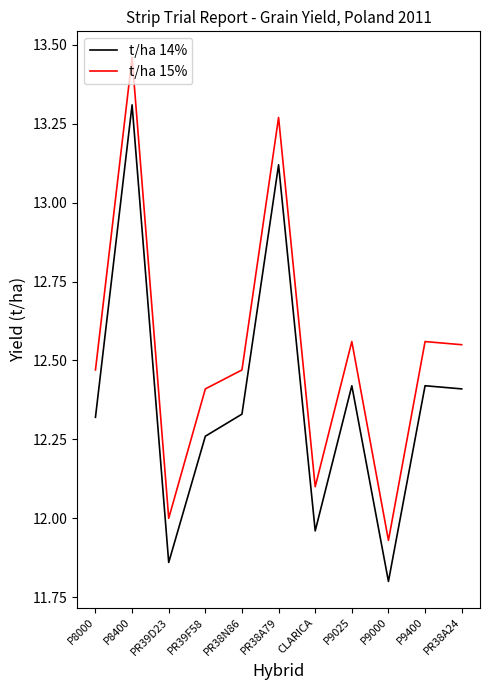

Between PR39F58 and PR38N86, which series saw the biggest shift?

t/ha 14%